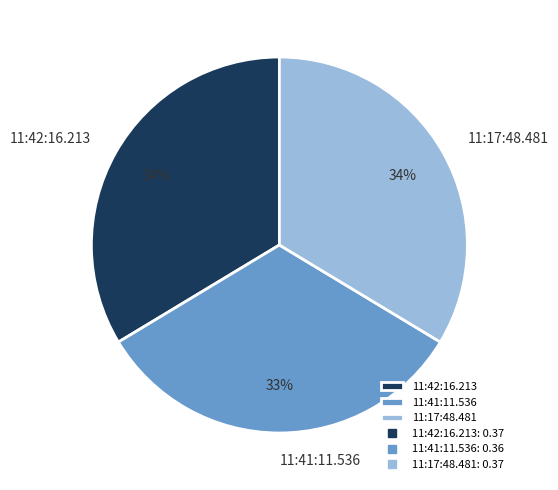

What is the smallest slice in the pie chart?

11:41:11.536